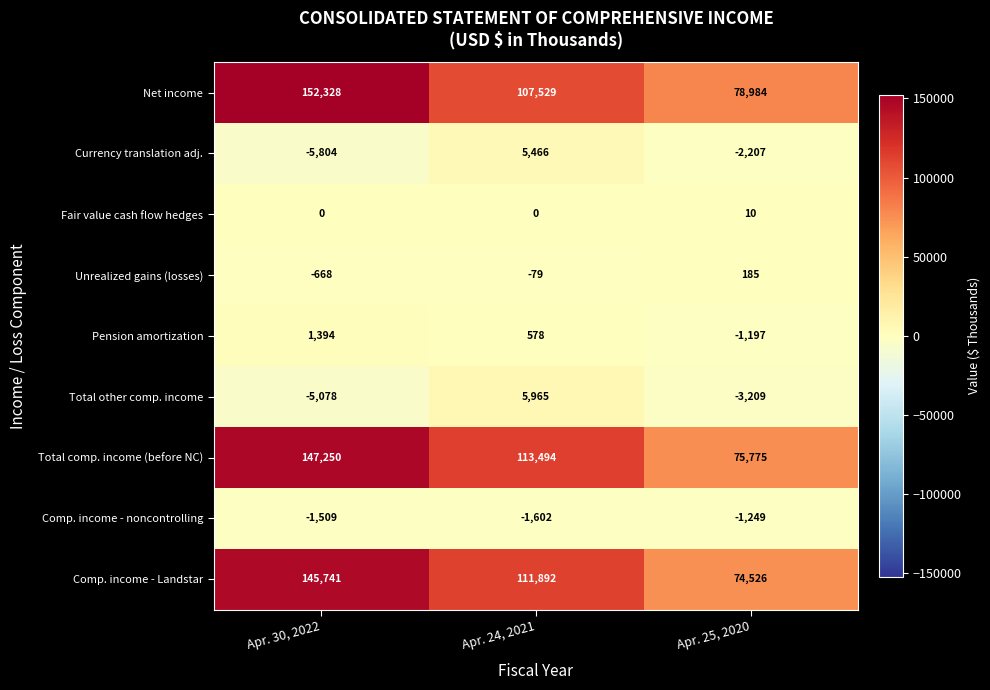

Reading left to right, transcribe all the data shown in this chart.

Net income: 152328	107529	78984
Currency translation adj.: -5804	5466	-2207
Fair value cash flow hedges: 0	0	10
Unrealized gains (losses): -668	-79	185
Pension amortization: 1394	578	-1197
Total other comp. income: -5078	5965	-3209
Total comp. income (before NC): 147250	113494	75775
Comp. income - noncontrolling: -1509	-1602	-1249
Comp. income - Landstar: 145741	111892	74526